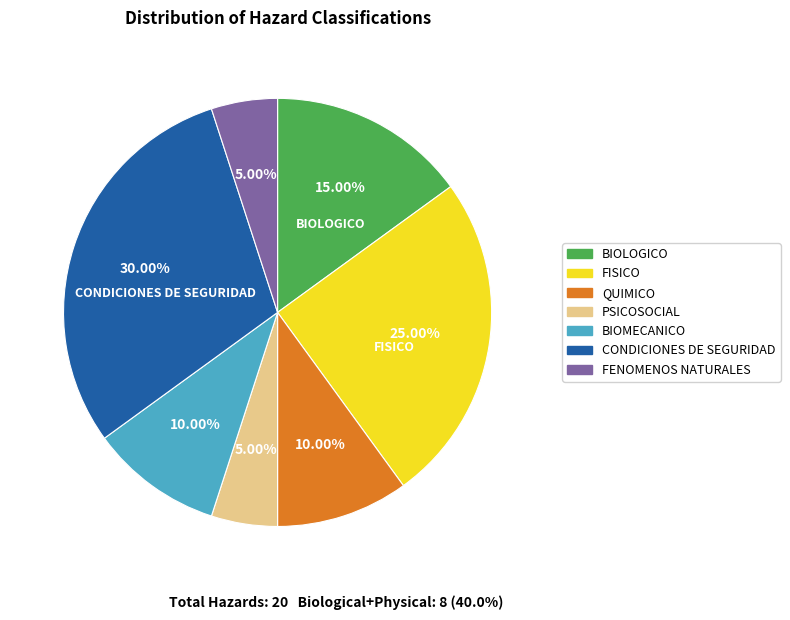

To the nearest percent, what is the average slice percentage?

14%